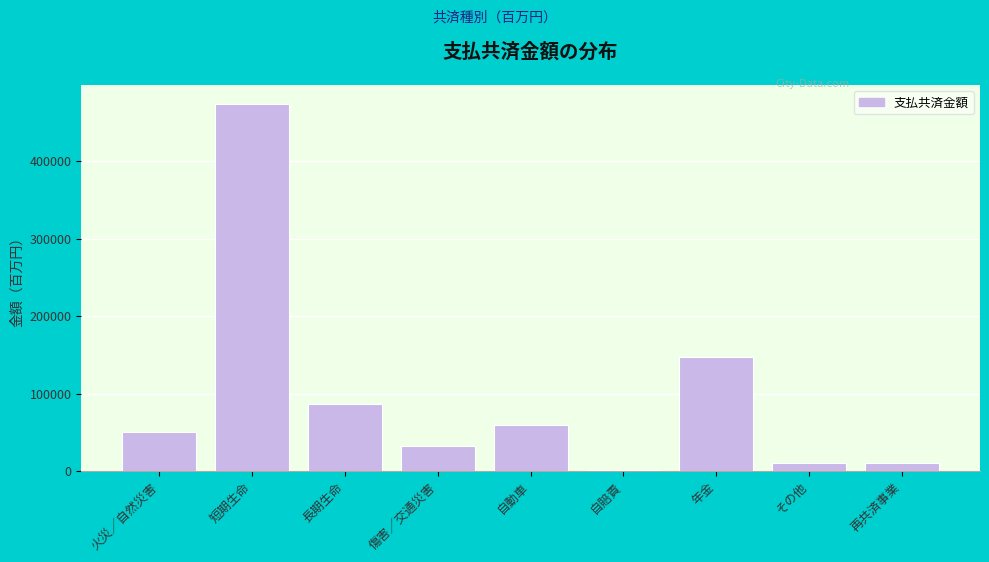

At which category does the chart reach its peak across all series?

短期生命